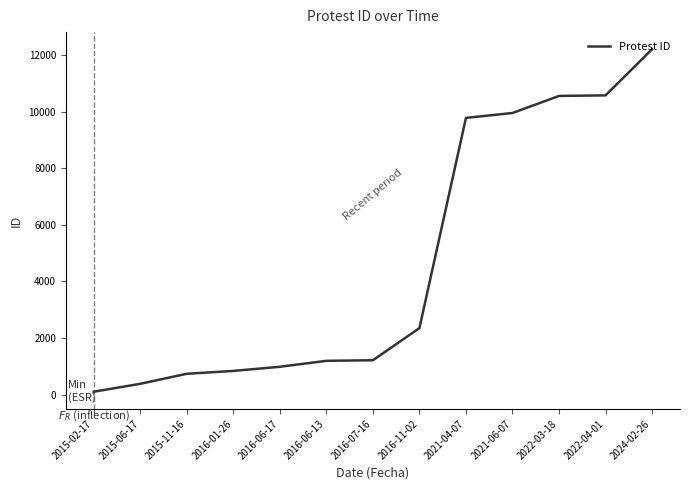

What is the maximum value shown in the chart?

12217